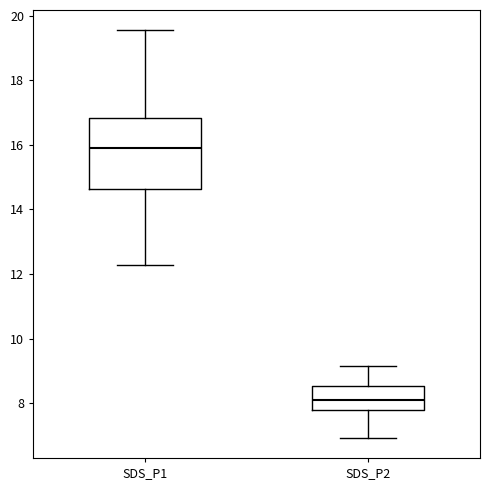

Which box's median line is the highest?

SDS_P1